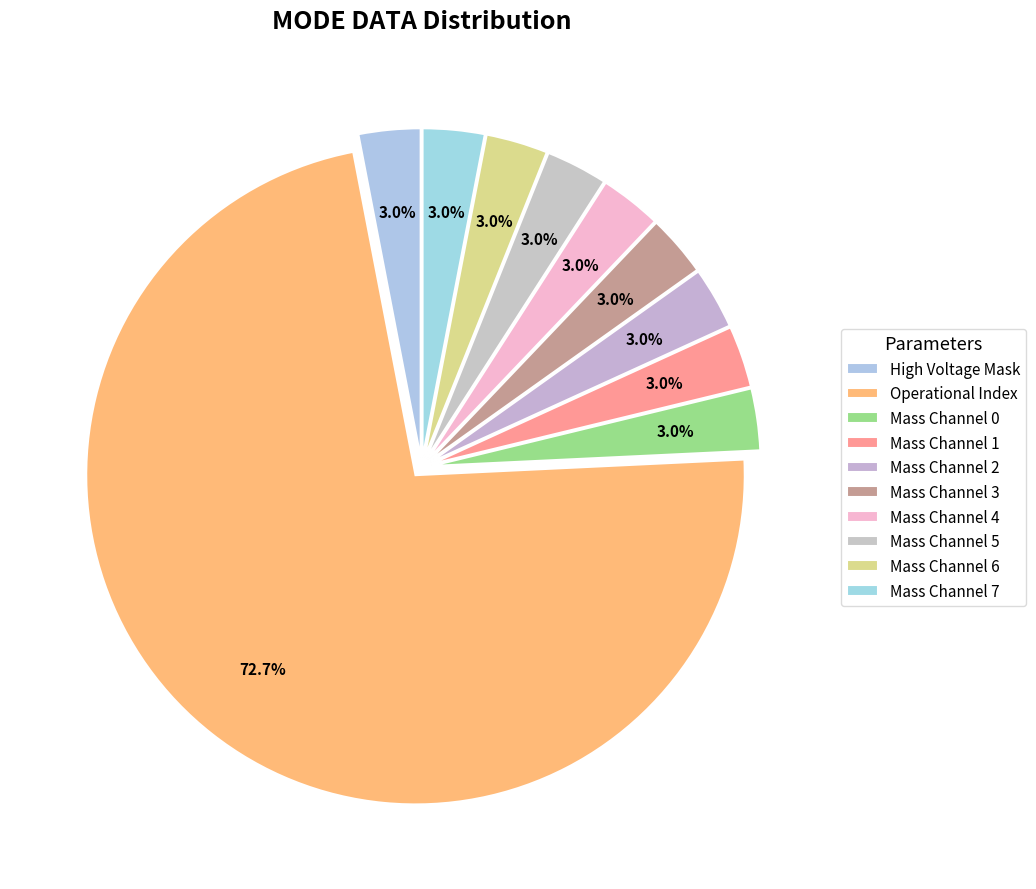

What is the largest slice in the pie chart?

Operational Index